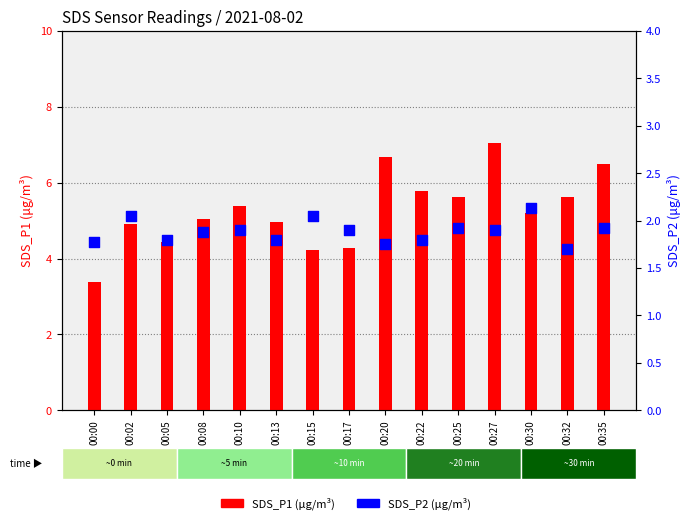

What are all the series names shown in the legend?

SDS_P1, SDS_P2